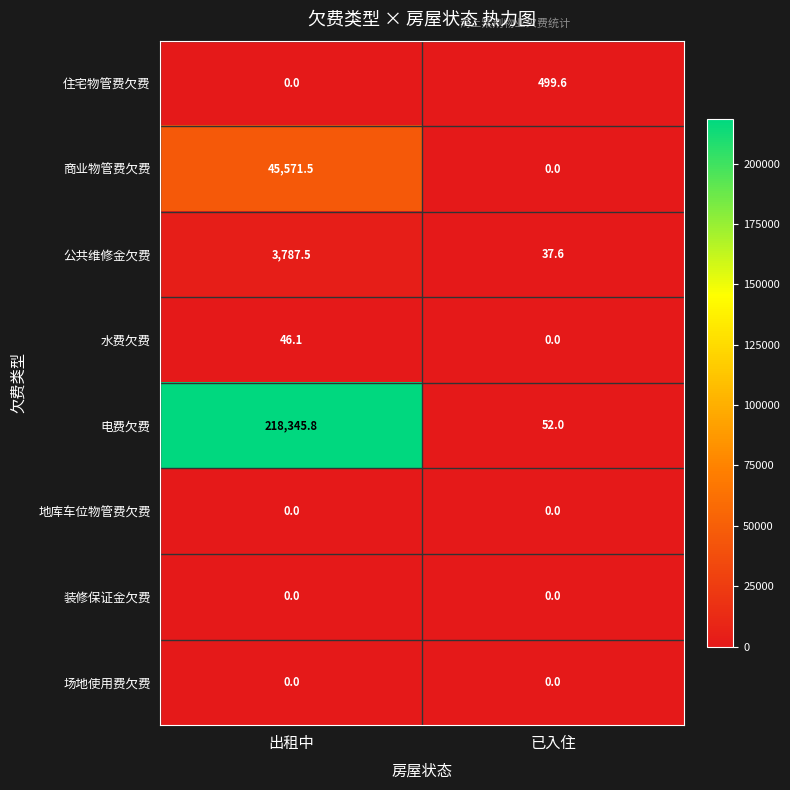

What is the average value of the 住宅物管费欠费 series?

249.8